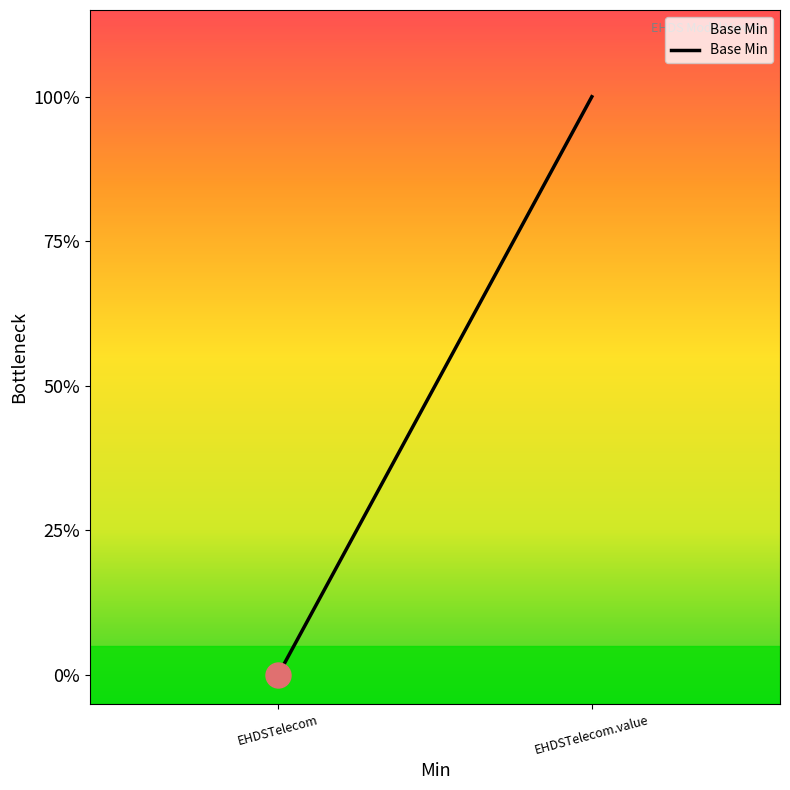

What position from the left is EHDSTelecom?

1